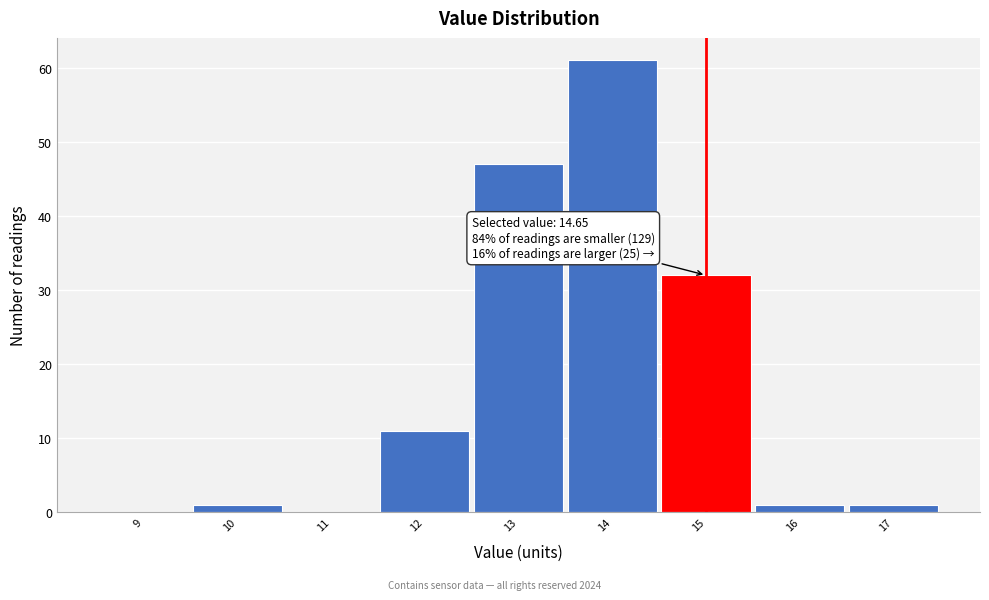

Which range on the x-axis has the tallest bar?

13.5 to 14.5